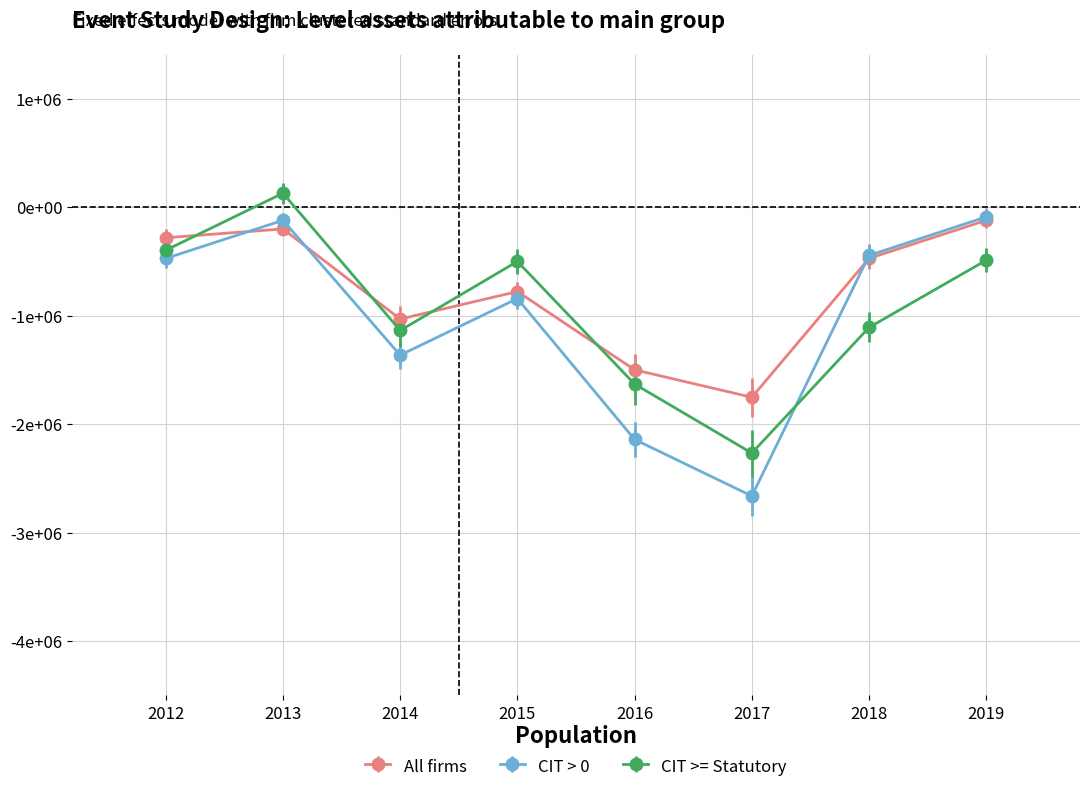

Does the chart have visible grid lines?

Yes